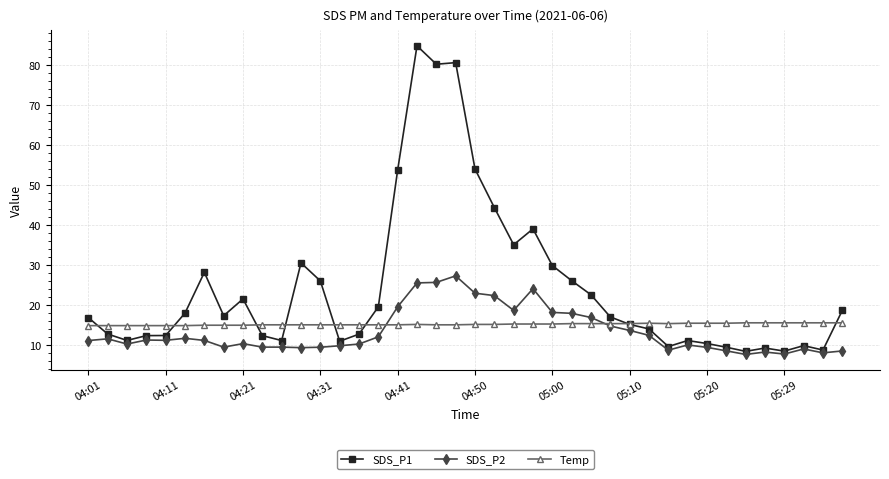

What is the difference between the maximum and minimum values in the Temp series?

0.7